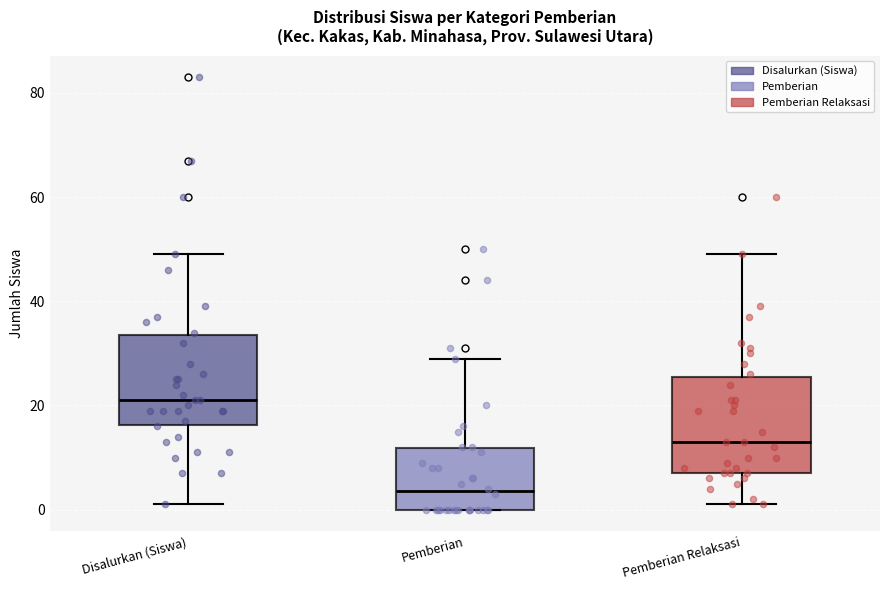

Which box's median line is the lowest?

Pemberian